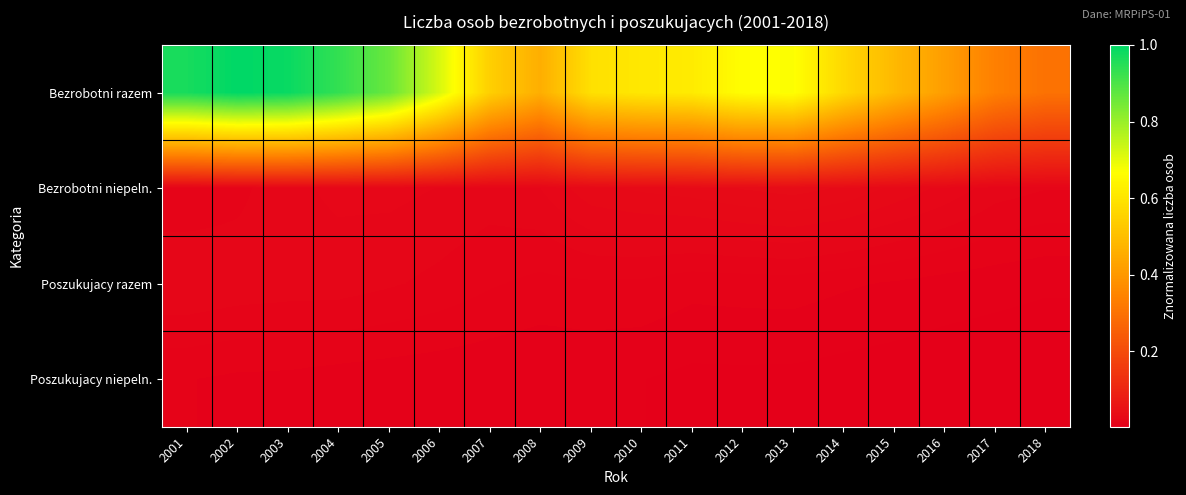

Reading left to right, what are all the values shown in this chart?

Bezrobotni razem: 2001=1.0	2002=1.0	2003=1.0	2004=0.9	2005=0.9	2006=0.7	2007=0.5	2008=0.5	2009=0.6	2010=0.6	2011=0.6	2012=0.7	2013=0.7	2014=0.6	2015=0.5	2016=0.4	2017=0.3	2018=0.3
Bezrobotni niepeln.: 2001=0.0	2002=0.0	2003=0.0	2004=0.0	2005=0.0	2006=0.0	2007=0.0	2008=0.0	2009=0.0	2010=0.0	2011=0.0	2012=0.0	2013=0.0	2014=0.0	2015=0.0	2016=0.0	2017=0.0	2018=0.0
Poszukujacy razem: 2001=0.0	2002=0.0	2003=0.0	2004=0.0	2005=0.0	2006=0.0	2007=0.0	2008=0.0	2009=0.0	2010=0.0	2011=0.0	2012=0.0	2013=0.0	2014=0.0	2015=0.0	2016=0.0	2017=0.0	2018=0.0
Poszukujacy niepeln.: 2001=0.0	2002=0.0	2003=0.0	2004=0.0	2005=0.0	2006=0.0	2007=0.0	2008=0.0	2009=0.0	2010=0.0	2011=0.0	2012=0.0	2013=0.0	2014=0.0	2015=0.0	2016=0.0	2017=0.0	2018=0.0